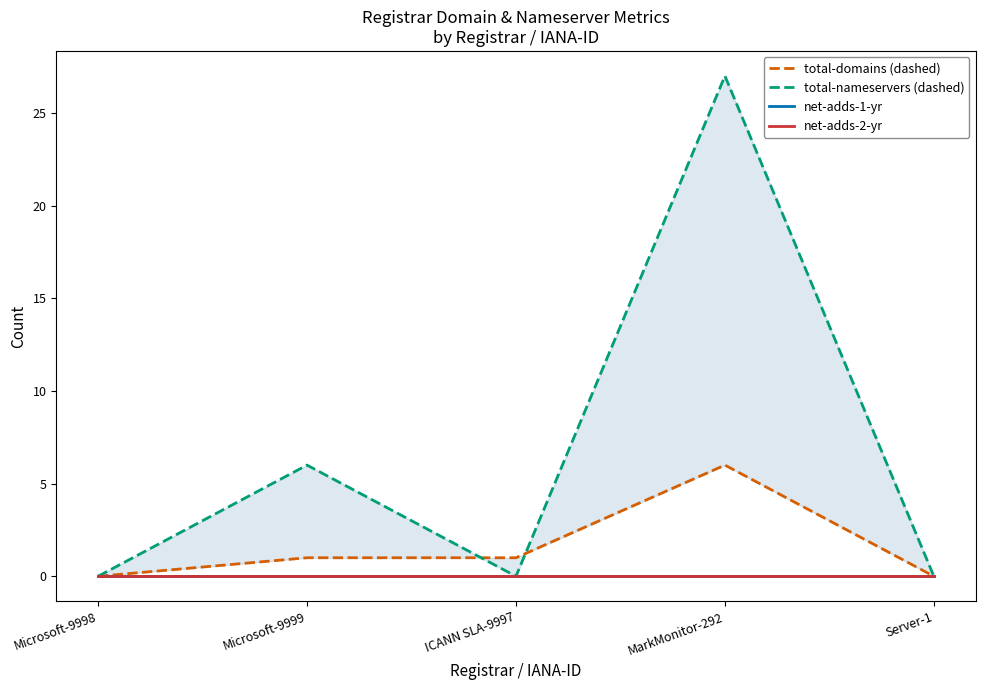

Rank the categories by net-adds-1-yr value from highest to lowest.

Microsoft-9998, Microsoft-9999, ICANN SLA-9997, MarkMonitor-292, Server-1